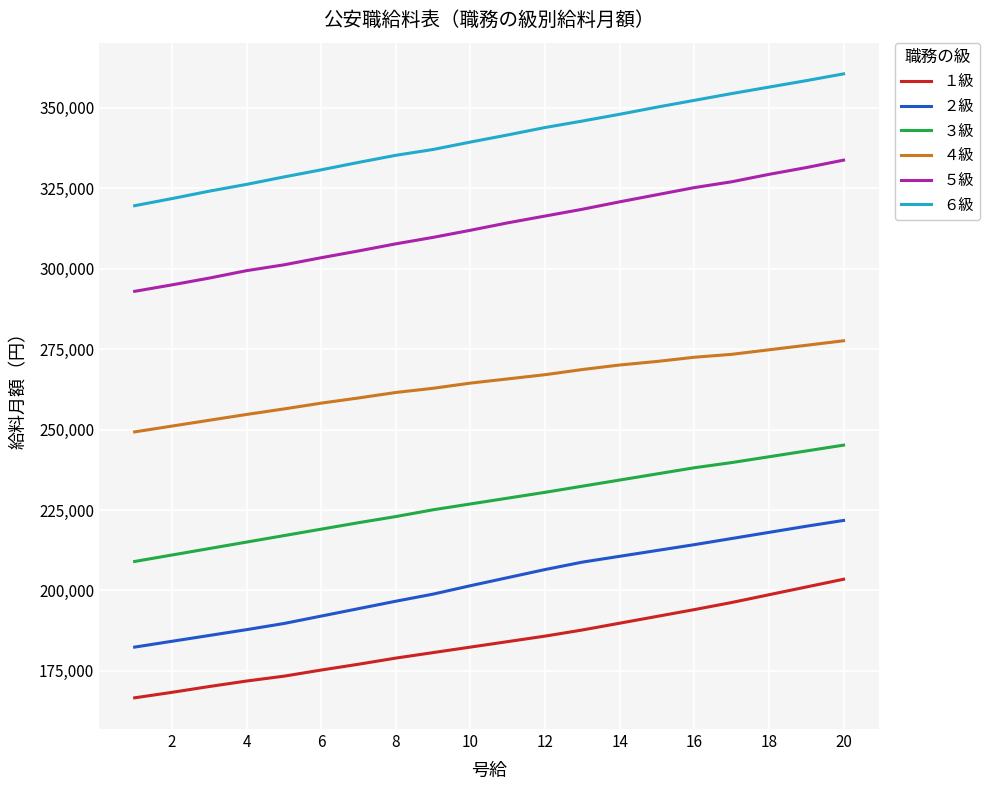

Reading left to right, what are all the values shown in this chart?

１級: 166647	168354	170161	171867	173373	175280	177087	178995	180702	182408	184115	185821	187729	189837	191945	194053	196262	198671	201081	203490
２級: 182408	184215	186022	187829	189737	192046	194355	196664	198872	201482	203992	206502	208811	210618	212425	214232	216139	218047	219954	221761
３級: 209011	211019	213027	215035	217043	219050	221058	222966	225074	226881	228688	230495	232402	234310	236217	238125	239731	241538	243345	245152
４級: 249268	251075	252882	254689	256396	258203	259809	261515	262821	264427	265732	267037	268643	270049	271153	272458	273361	274767	276172	277578
５級: 292938	294945	297054	299362	301170	303378	305486	307695	309703	311911	314220	316328	318437	320746	322954	325163	326970	329279	331387	333696
６級: 319541	321749	324058	326167	328476	330684	332993	335202	337009	339318	341526	343835	345843	347951	350160	352268	354376	356384	358392	360500